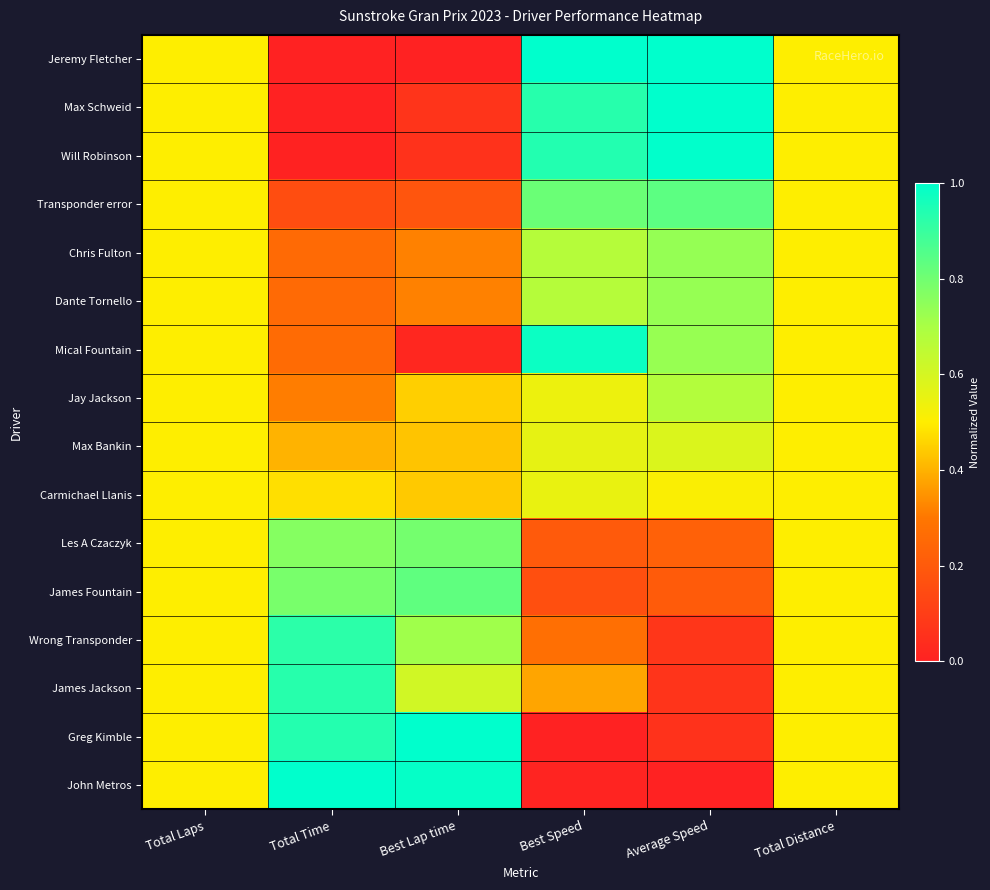

At Best Lap time, list the series in order from smallest to largest.

Jeremy Fletcher, Mical Fountain, Will Robinson, Max Schweid, Transponder error, Dante Tornello, Chris Fulton, Max Bankin, Carmichael Llanis, Jay Jackson, James Jackson, Wrong Transponder, Les A Czaczyk, James Fountain, John Metros, Greg Kimble